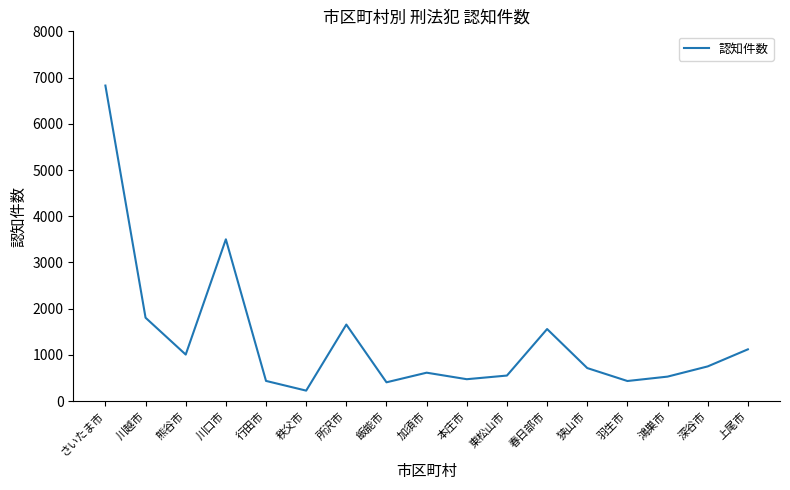

What is the approximate value at 川口市?

3501